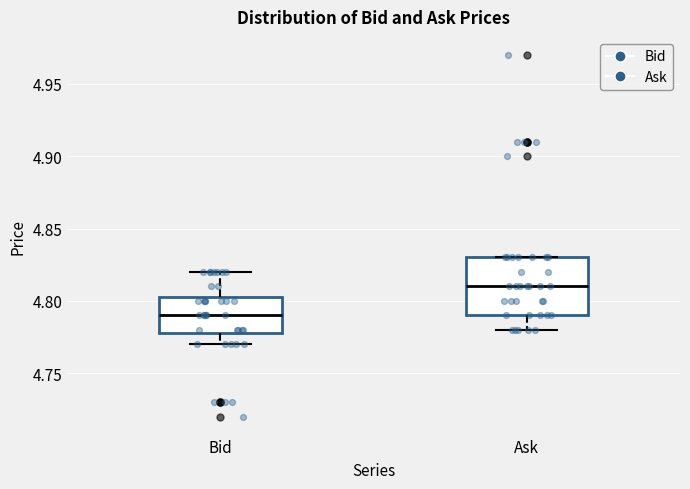

Which box has the highest median line?

Ask